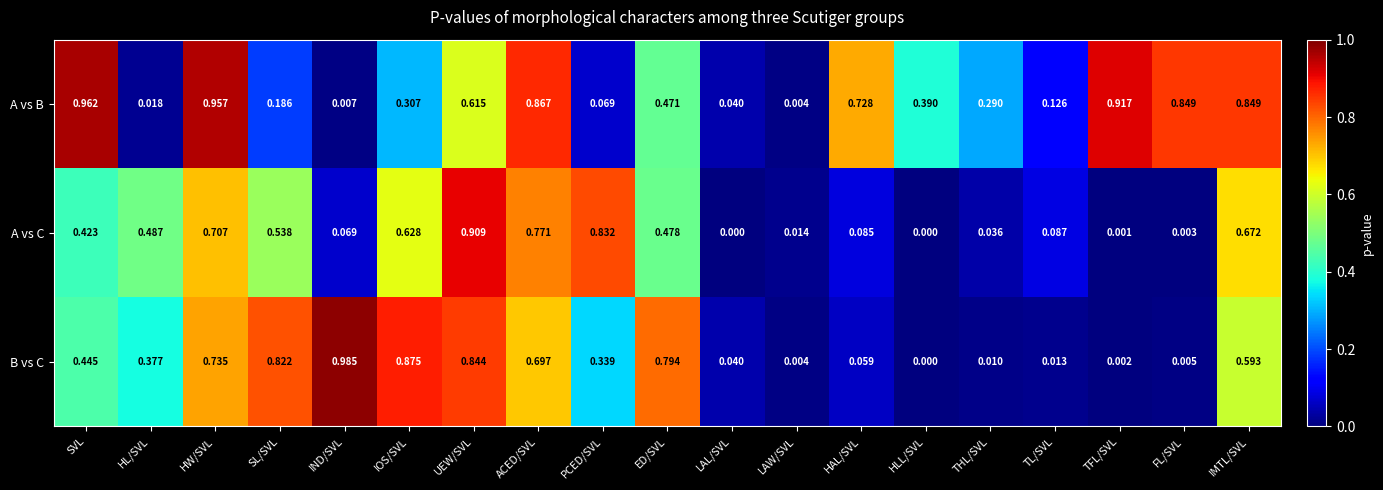

Is the value of A vs C at HAL/SVL greater than the value of B vs C at SVL?

No